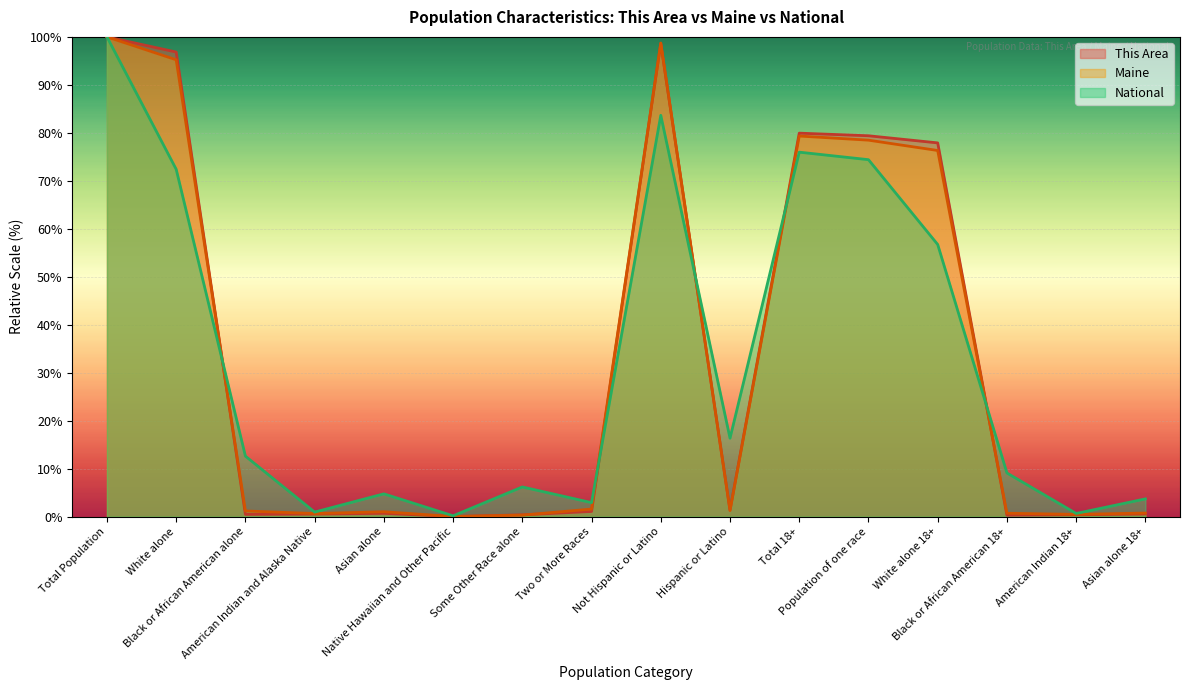

What is the label of the 8th point from the left?

Two or More Races